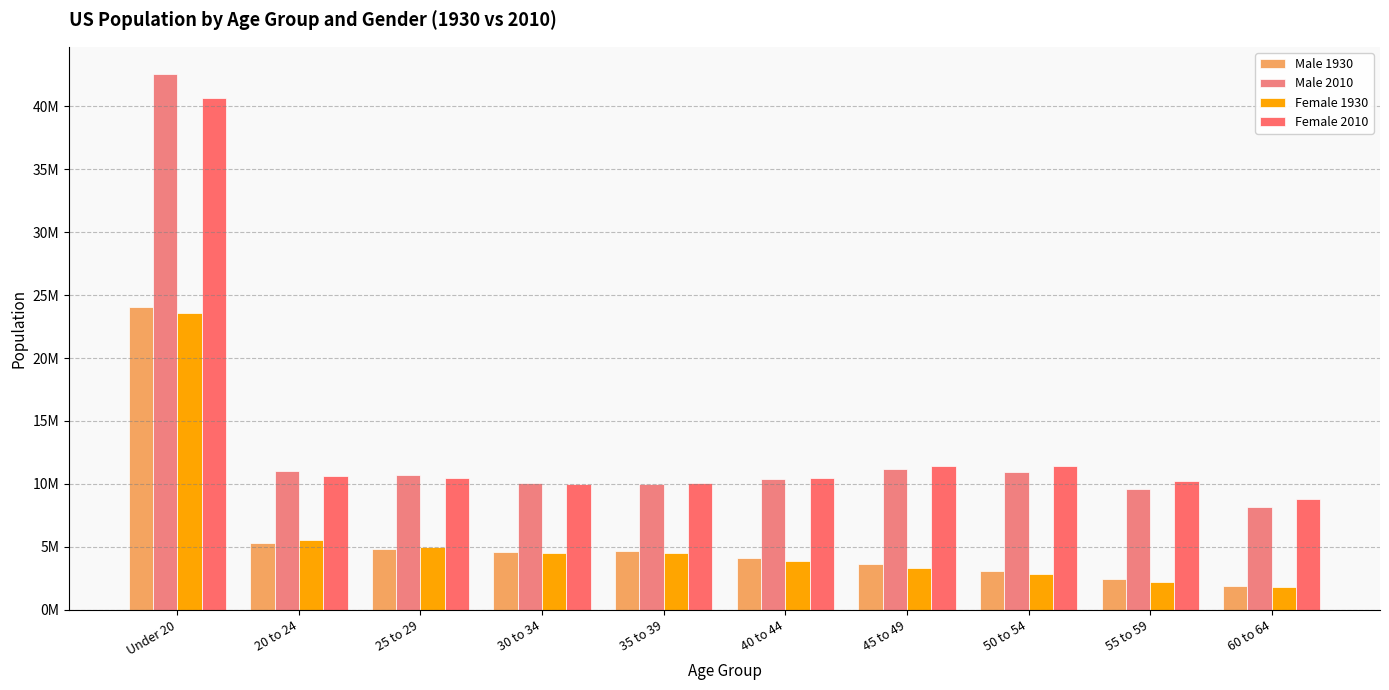

Read the Female 1930 value at Under 20.

23595107